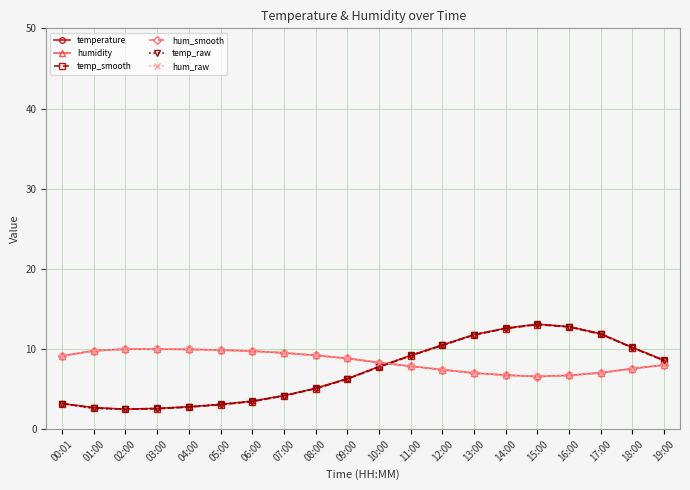

Where is the first local maximum for temperature?

15:00